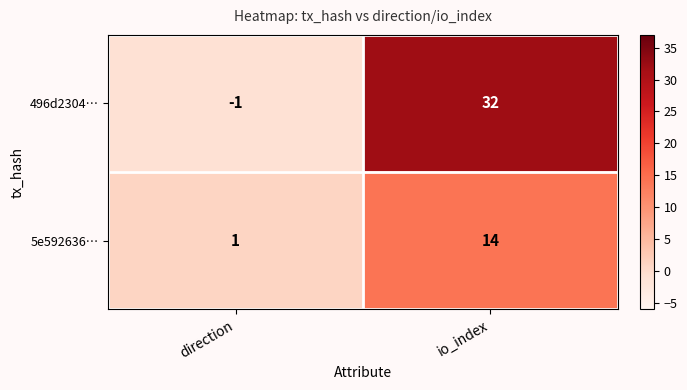

Rank the series by their maximum value, from highest to lowest.

496d2304…, 5e592636…